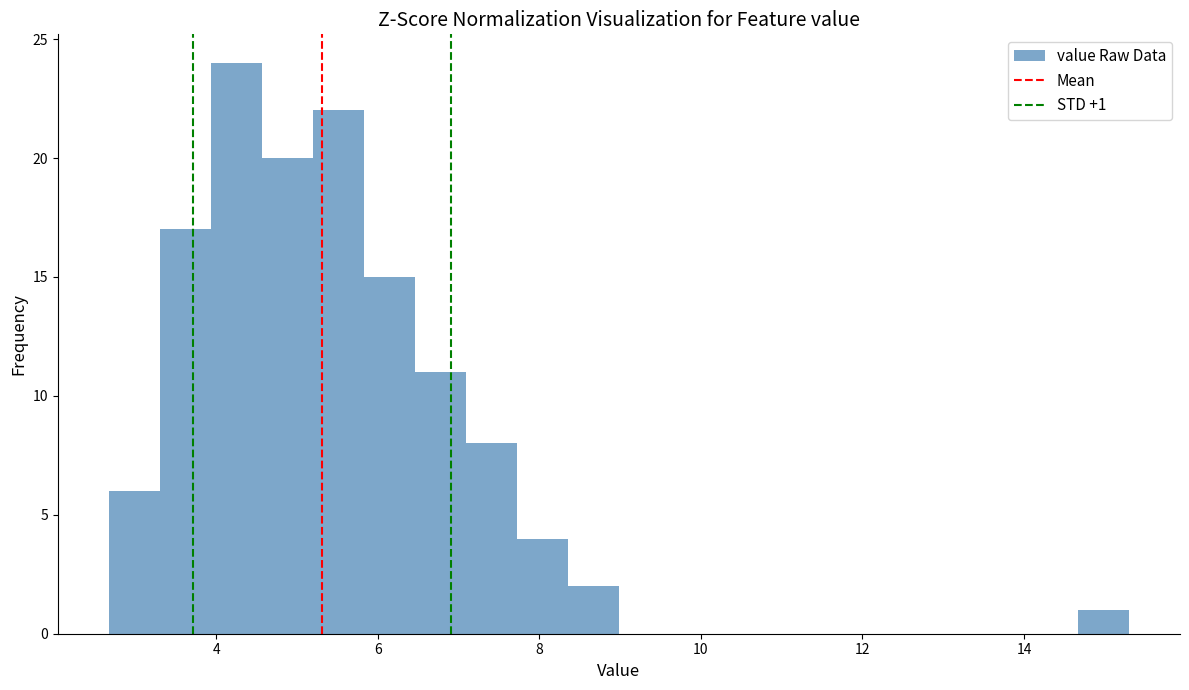

Around what value on the x-axis is the tallest bar? Give the approximate position of its centre, as read against the axis.

4.2